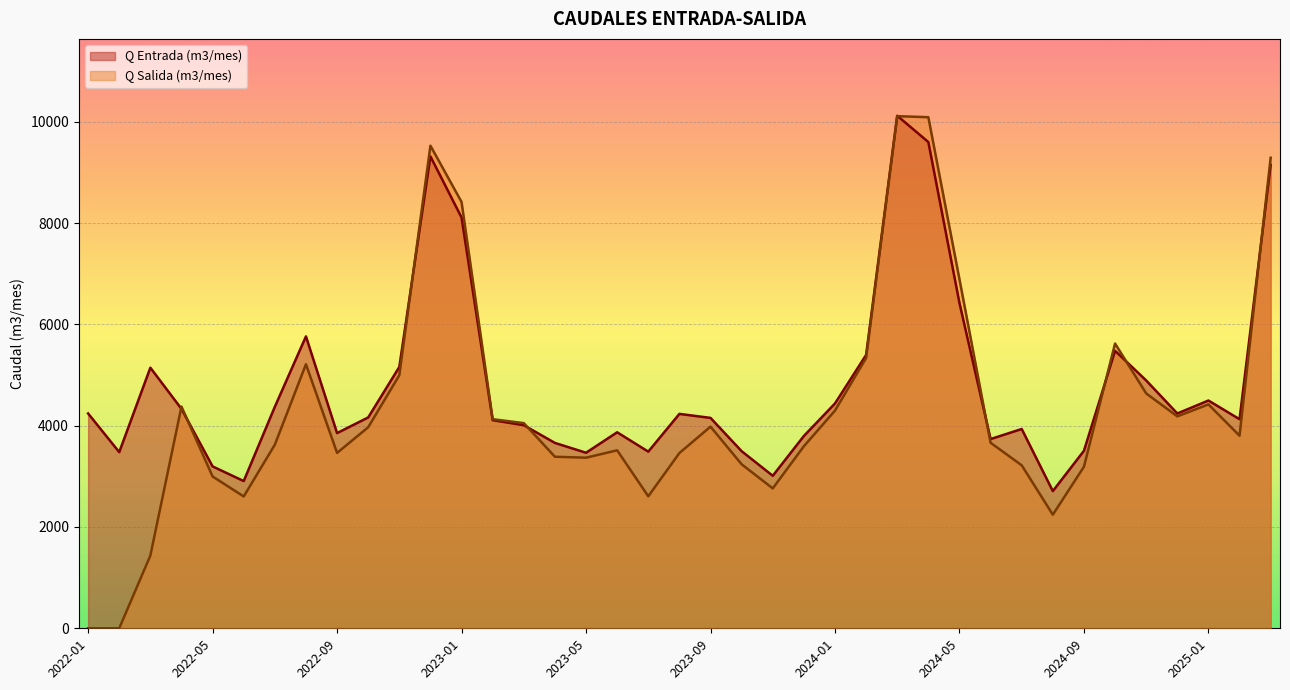

Which series changed the most between 2022-01 and 2023-05?

Q Salida (m3/mes)